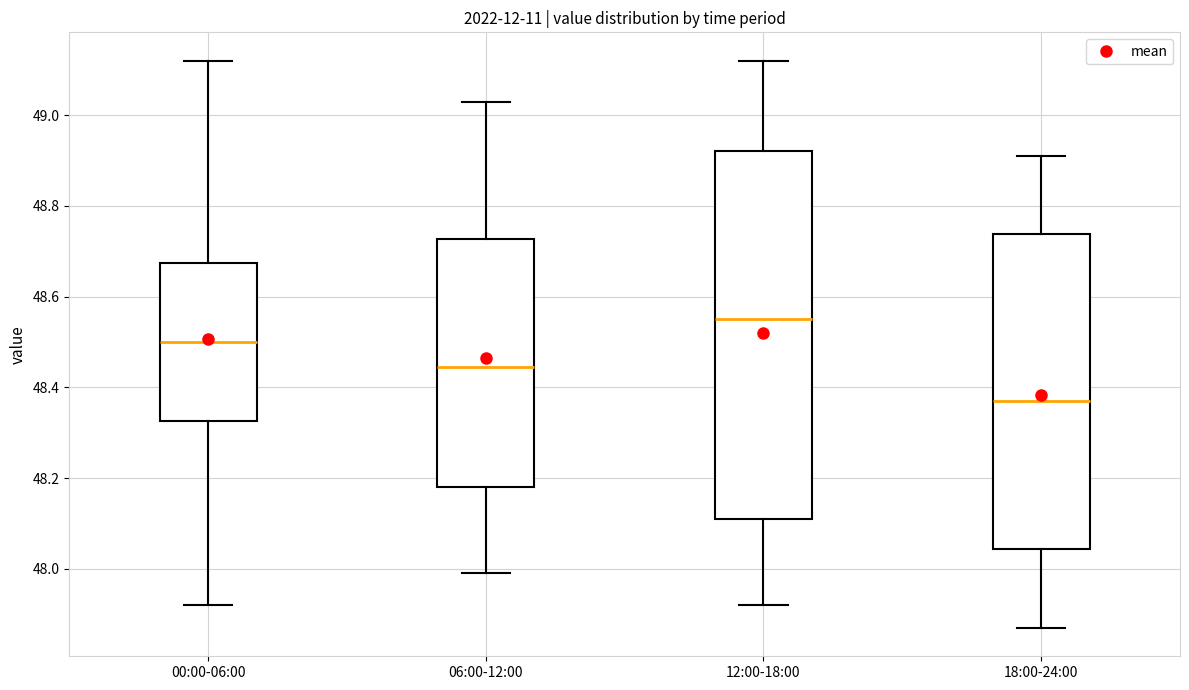

Which box's median line is the lowest?

18:00-24:00